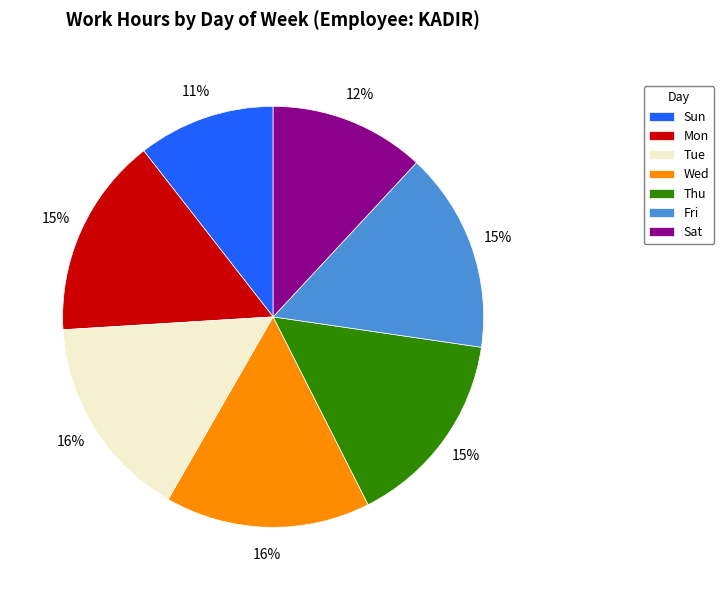

What is the ratio of the value at Wed to the value at Sun?

1.5